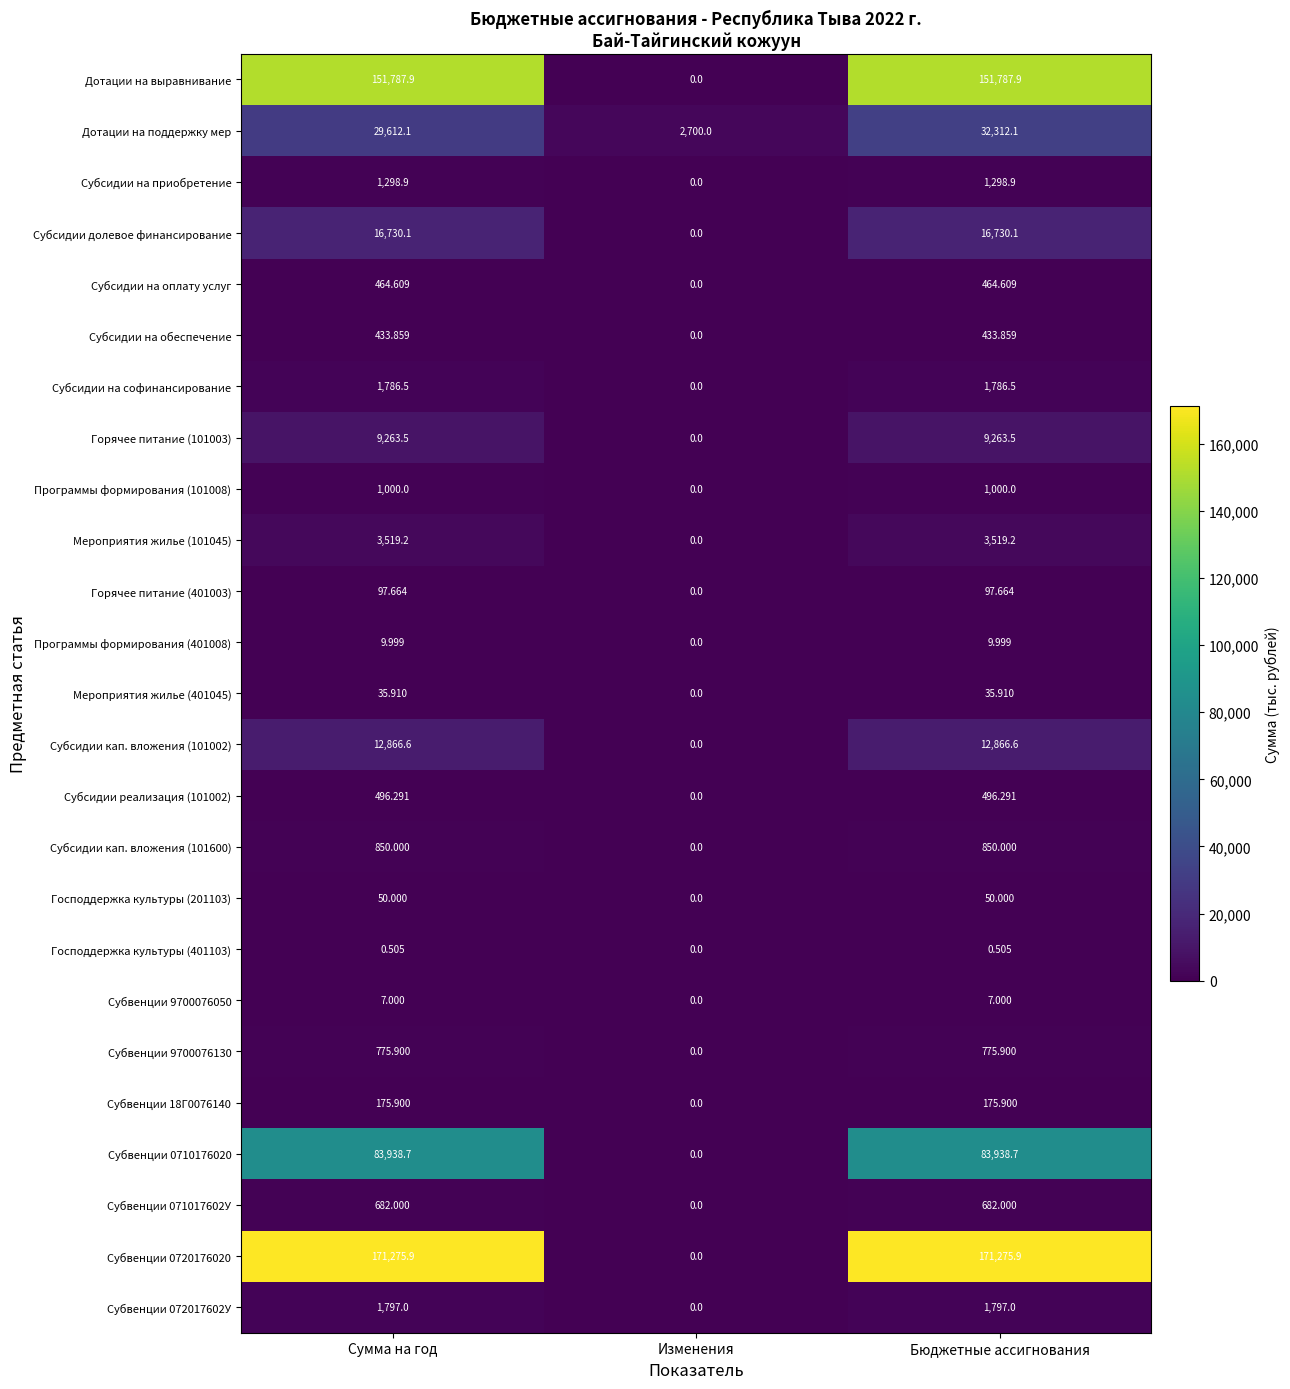

Where does the Субсидии реализация (101002) series first go above 496?

Сумма на год